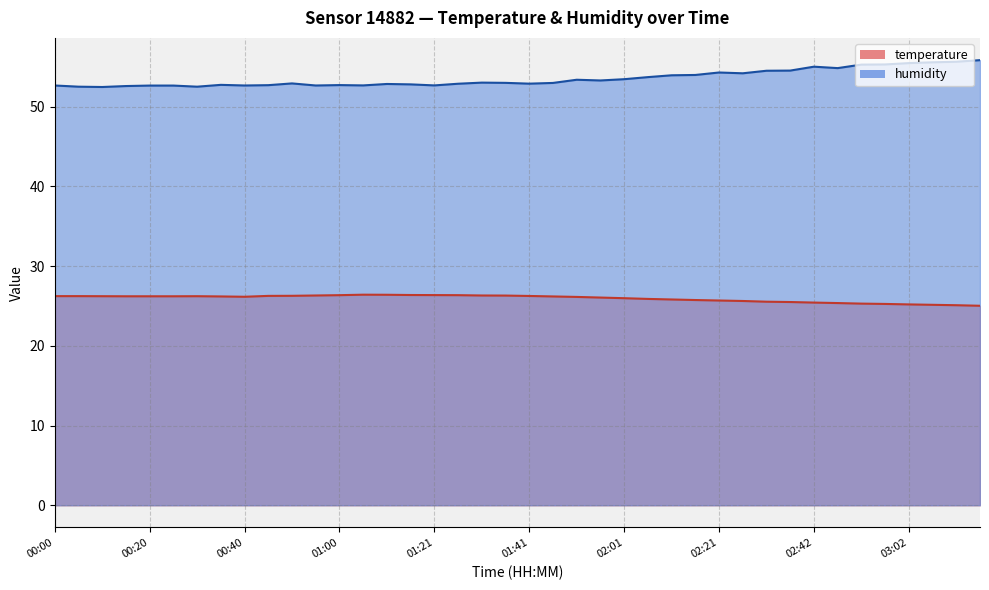

What is the difference between the maximum and minimum values in the humidity series?

3.4